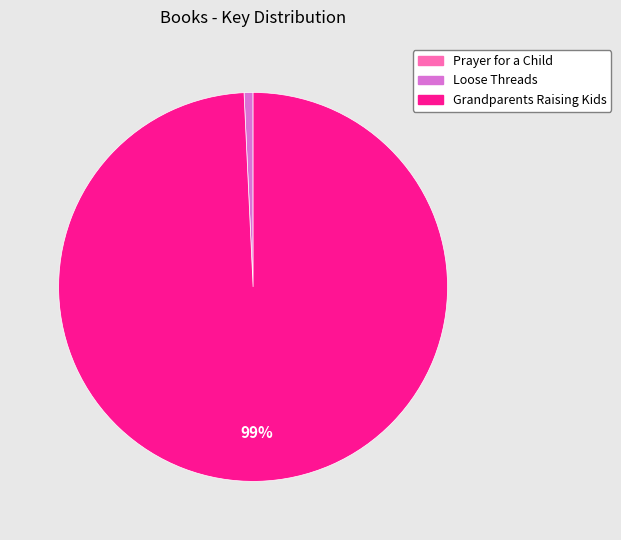

True or false: Grandparents Raising Kids accounts for 88% of the total.

False